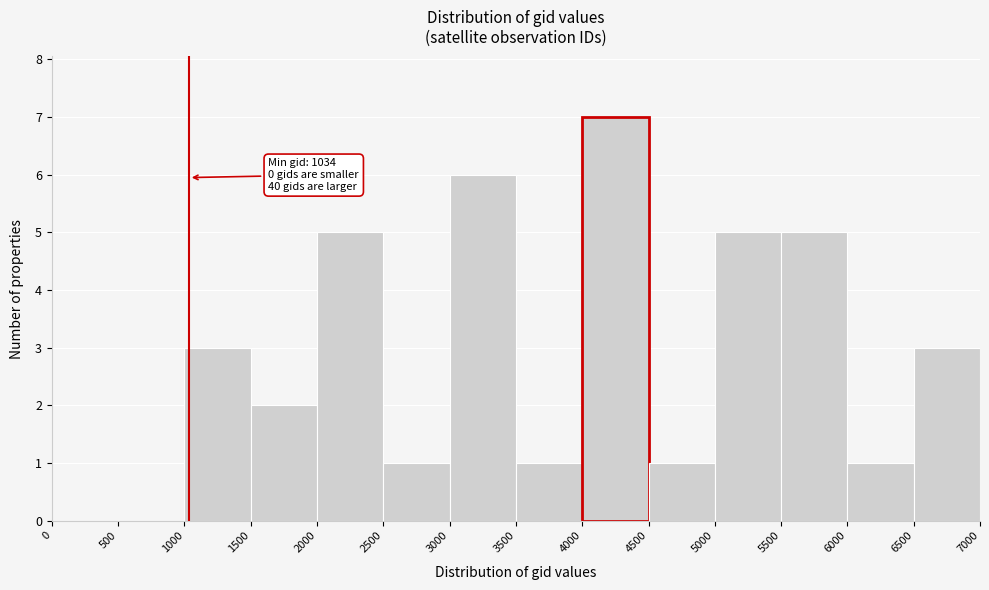

Over which range of the x-axis is the bar tallest?

4000 to 4500